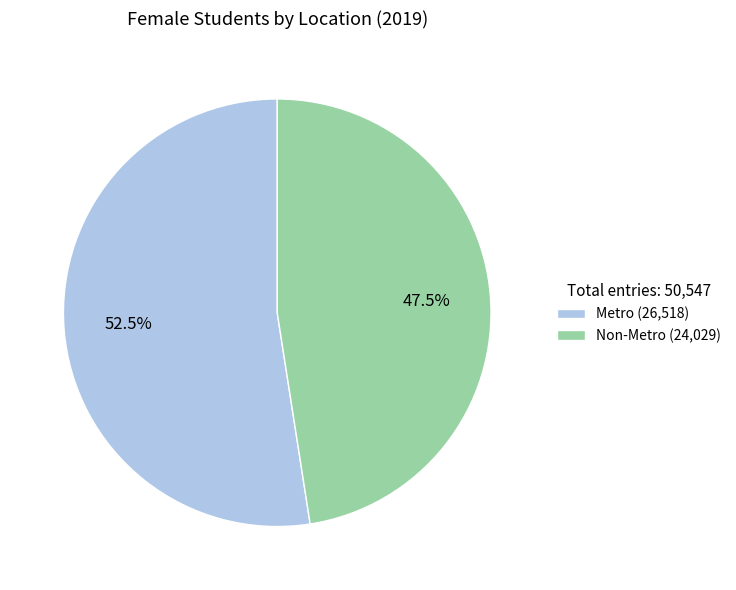

What percentage do Non-Metro and Metro together represent?

100.0%